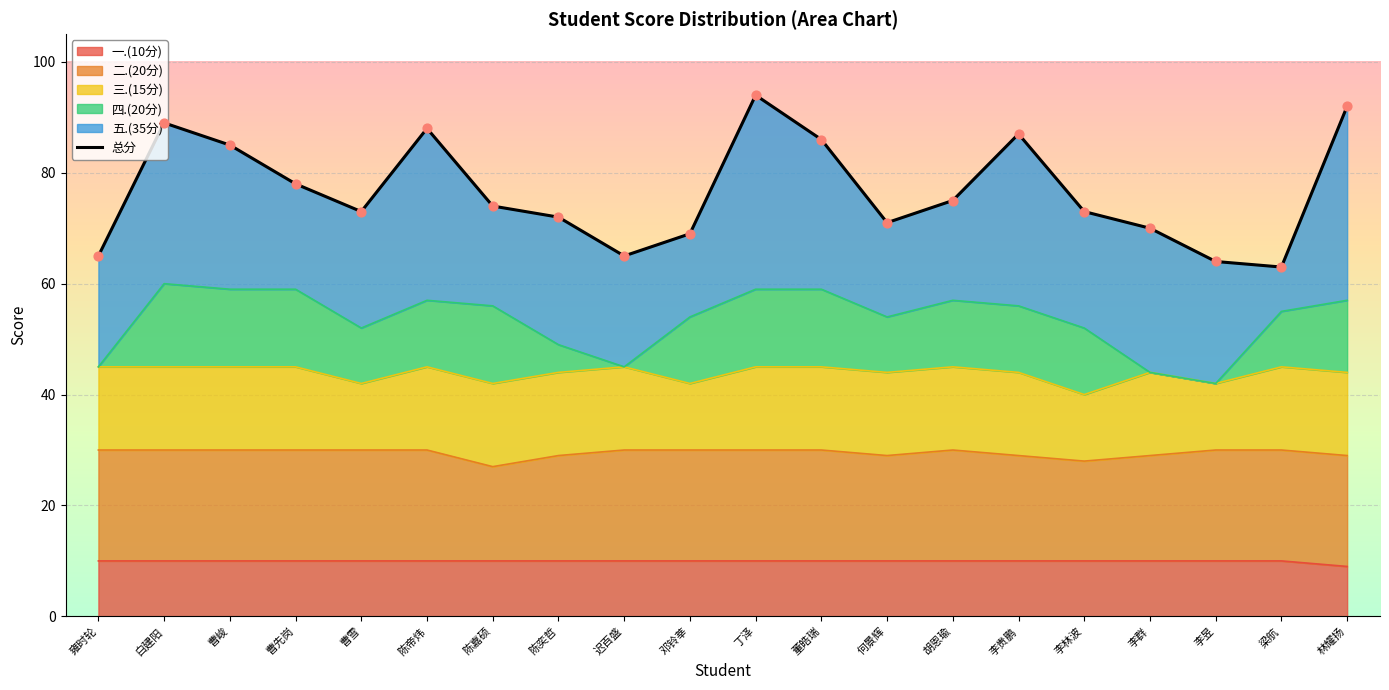

At how many categories does at least one series exceed 50?

20